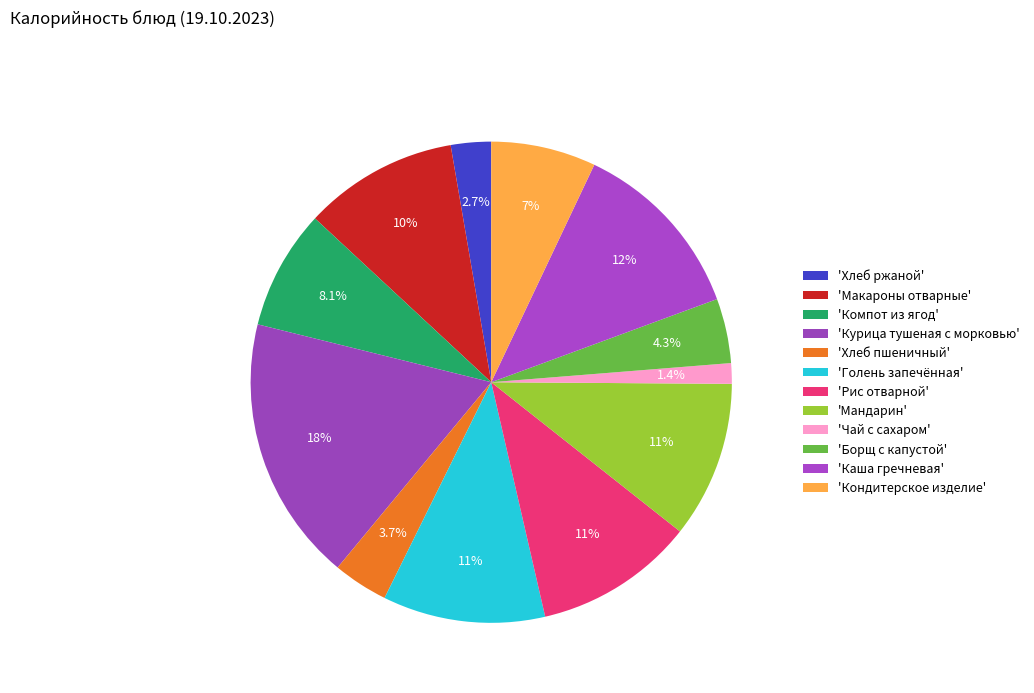

Is there a majority slice in this chart?

No